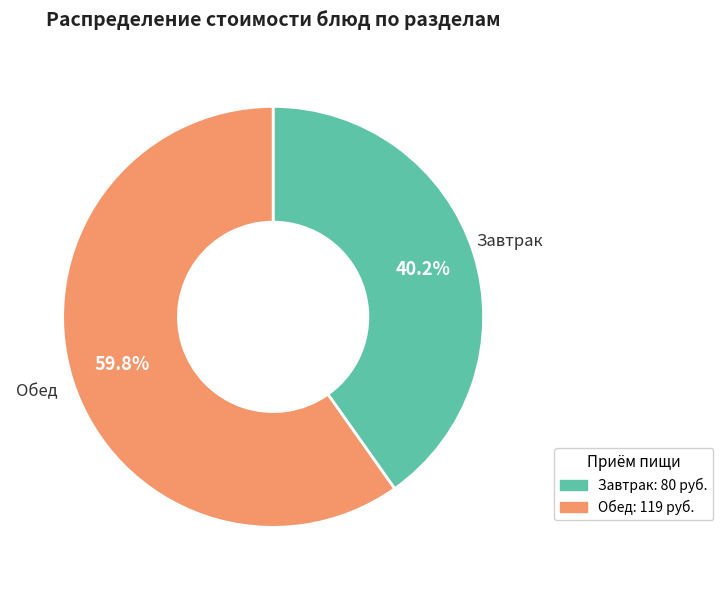

Is there a majority slice in this chart?

Yes